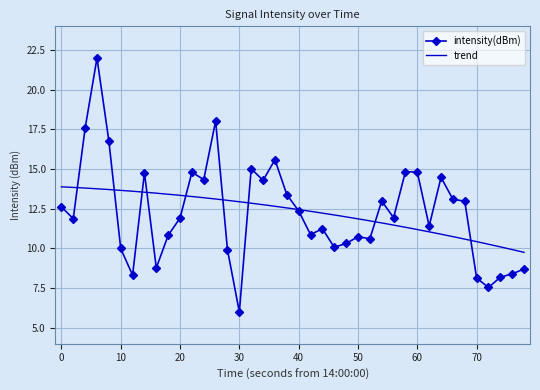

At which label does intensity(dBm) reach its minimum?

30